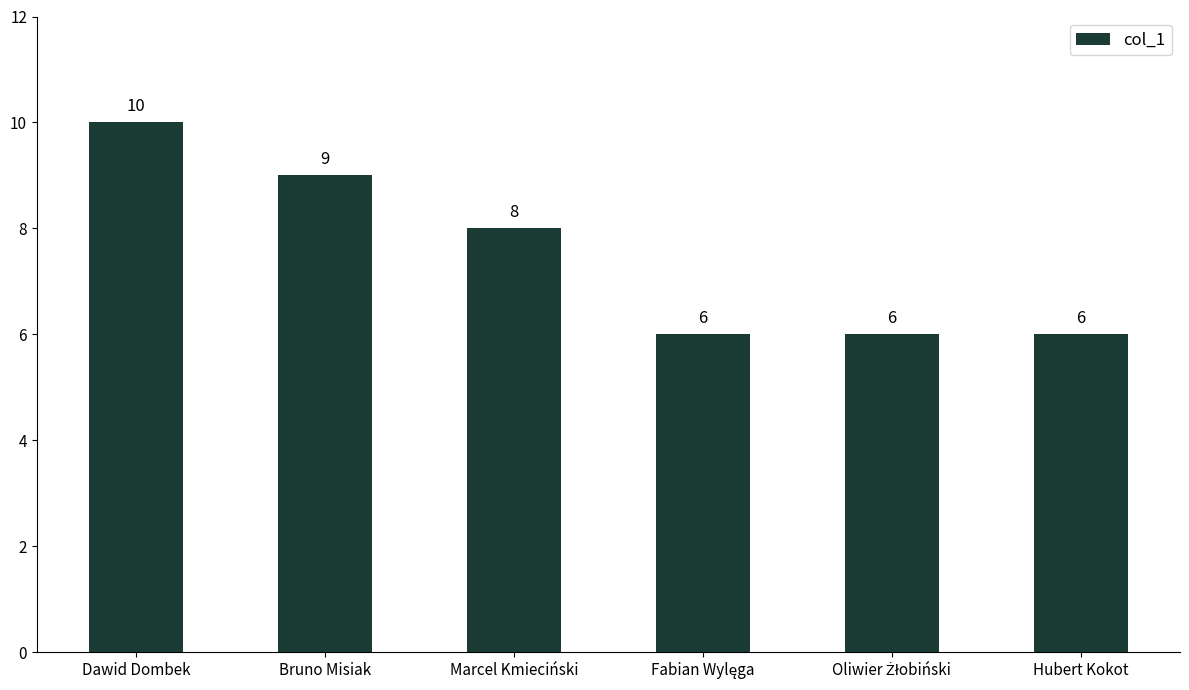

How many values are below 8?

3